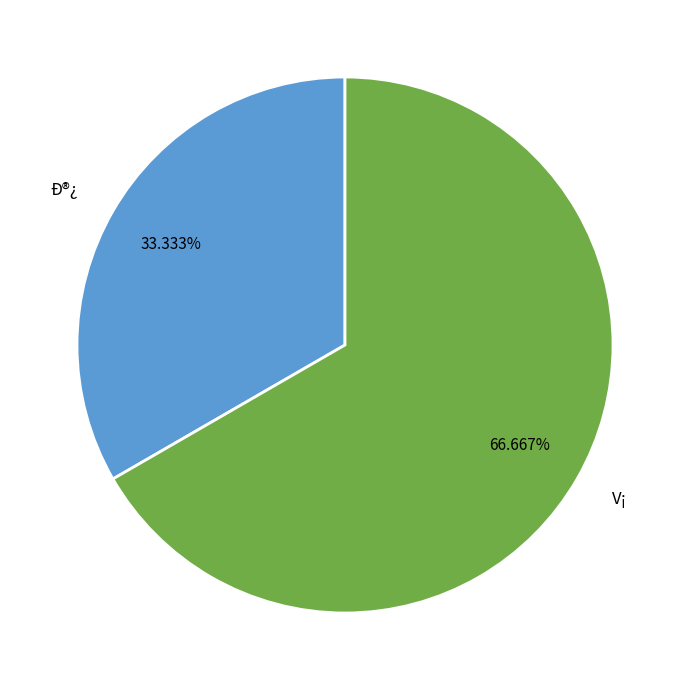

Combined, what portion of the pie is Ð®¿ and V¡?

100.0%